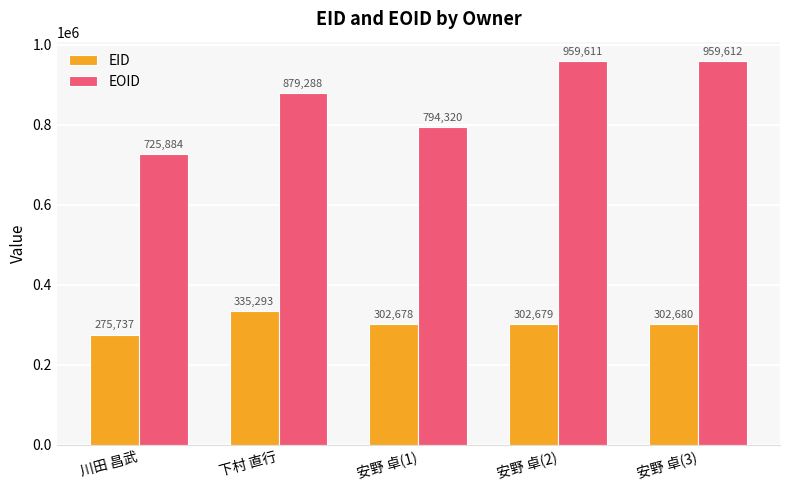

The EID series shows 395311 at 川田 昌武. True or false?

False